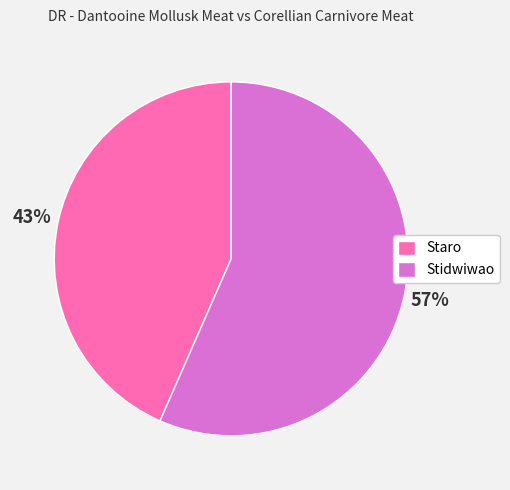

To the nearest percent, what portion does Staro represent?

43%